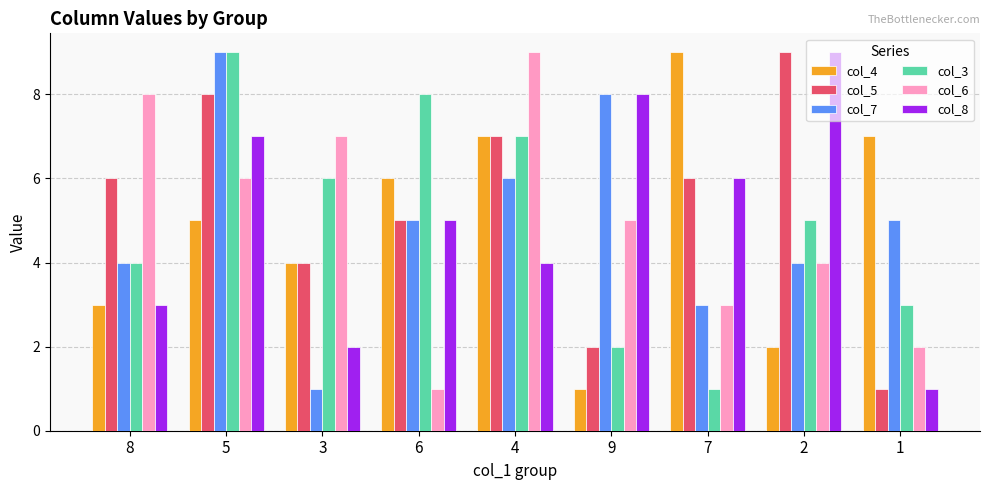

Is it true that col_8 equals 9 at 2?

True